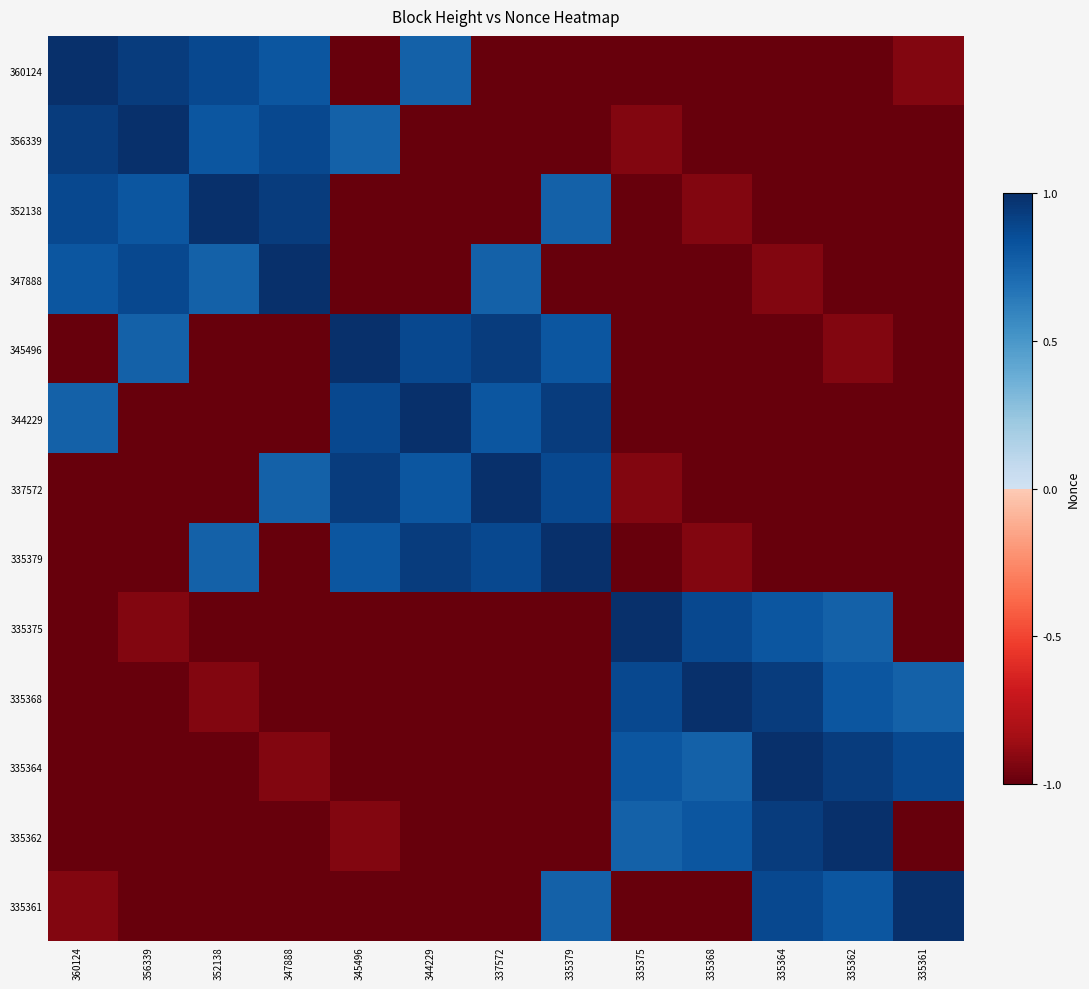

Reading left to right, extract all data points from this chart.

360124: 360124=1.0	356339=0.9	352138=0.9	347888=0.8	345496=-1.0	344229=0.8	337572=-1.0	335379=-1.0	335375=-1.0	335368=-1.0	335364=-1.0	335362=-1.0	335361=-0.9
356339: 360124=0.9	356339=1.0	352138=0.8	347888=0.9	345496=0.8	344229=-1.0	337572=-1.0	335379=-1.0	335375=-0.9	335368=-1.0	335364=-1.0	335362=-1.0	335361=-1.0
352138: 360124=0.9	356339=0.8	352138=1.0	347888=0.9	345496=-1.0	344229=-1.0	337572=-1.0	335379=0.8	335375=-1.0	335368=-0.9	335364=-1.0	335362=-1.0	335361=-1.0
347888: 360124=0.8	356339=0.9	352138=0.8	347888=1.0	345496=-1.0	344229=-1.0	337572=0.8	335379=-1.0	335375=-1.0	335368=-1.0	335364=-0.9	335362=-1.0	335361=-1.0
345496: 360124=-1.0	356339=0.8	352138=-1.0	347888=-1.0	345496=1.0	344229=0.9	337572=0.9	335379=0.8	335375=-1.0	335368=-1.0	335364=-1.0	335362=-0.9	335361=-1.0
344229: 360124=0.8	356339=-1.0	352138=-1.0	347888=-1.0	345496=0.9	344229=1.0	337572=0.8	335379=0.9	335375=-1.0	335368=-1.0	335364=-1.0	335362=-1.0	335361=-1.0
337572: 360124=-1.0	356339=-1.0	352138=-1.0	347888=0.8	345496=0.9	344229=0.8	337572=1.0	335379=0.9	335375=-0.9	335368=-1.0	335364=-1.0	335362=-1.0	335361=-1.0
335379: 360124=-1.0	356339=-1.0	352138=0.8	347888=-1.0	345496=0.8	344229=0.9	337572=0.9	335379=1.0	335375=-1.0	335368=-0.9	335364=-1.0	335362=-1.0	335361=-1.0
335375: 360124=-1.0	356339=-0.9	352138=-1.0	347888=-1.0	345496=-1.0	344229=-1.0	337572=-1.0	335379=-1.0	335375=1.0	335368=0.9	335364=0.8	335362=0.8	335361=-1.0
335368: 360124=-1.0	356339=-1.0	352138=-0.9	347888=-1.0	345496=-1.0	344229=-1.0	337572=-1.0	335379=-1.0	335375=0.9	335368=1.0	335364=0.9	335362=0.8	335361=0.8
335364: 360124=-1.0	356339=-1.0	352138=-1.0	347888=-0.9	345496=-1.0	344229=-1.0	337572=-1.0	335379=-1.0	335375=0.8	335368=0.8	335364=1.0	335362=0.9	335361=0.9
335362: 360124=-1.0	356339=-1.0	352138=-1.0	347888=-1.0	345496=-0.9	344229=-1.0	337572=-1.0	335379=-1.0	335375=0.8	335368=0.8	335364=0.9	335362=1.0	335361=-1.0
335361: 360124=-0.9	356339=-1.0	352138=-1.0	347888=-1.0	345496=-1.0	344229=-1.0	337572=-1.0	335379=0.8	335375=-1.0	335368=-1.0	335364=0.9	335362=0.8	335361=1.0